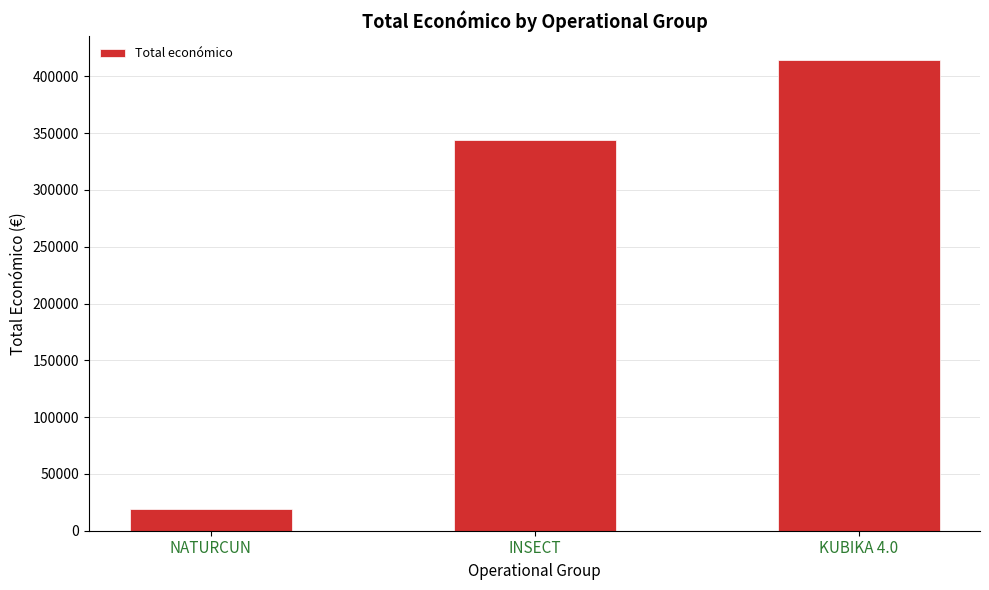

What is the average value?

259503